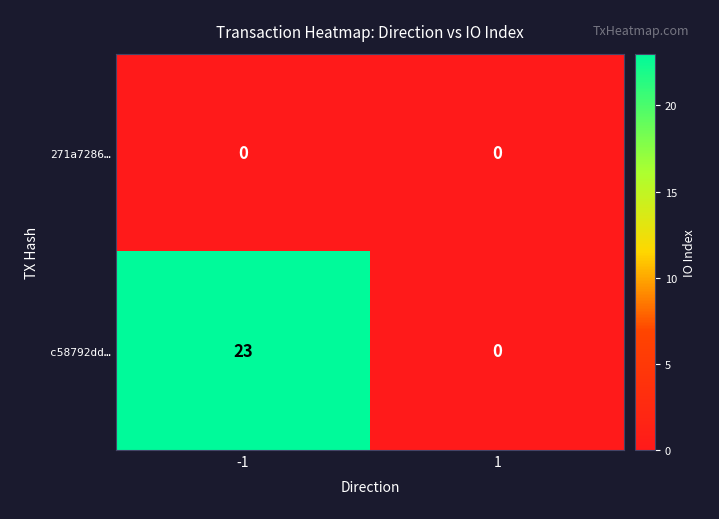

Rank the series by their average value, from lowest to highest.

271a7286…, c58792dd…